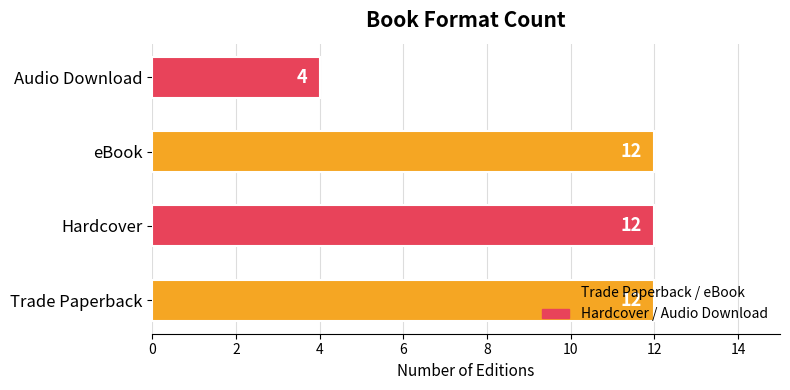

The chart shows a value of 12 at Trade Paperback. True or false?

True